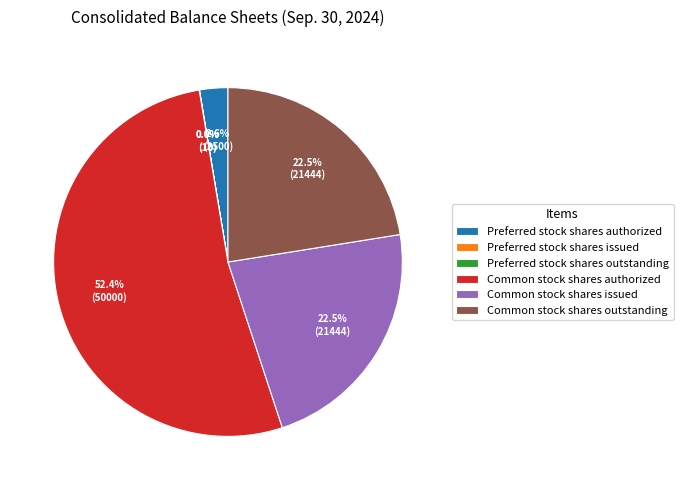

Is there a majority slice in this chart?

Yes